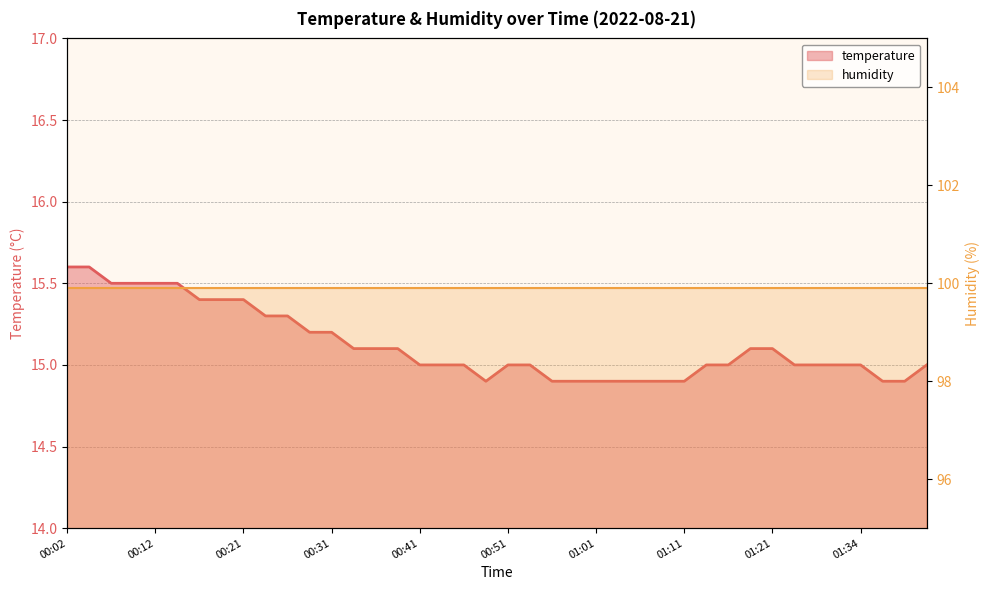

Rank the categories by value from highest to lowest.

00:02, 00:04, 00:07, 00:09, 00:12, 00:14, 00:17, 00:19, 00:21, 00:24, 00:26, 00:29, 00:31, 00:34, 00:36, 00:39, 01:18, 01:21, 00:41, 00:43, 00:46, 00:51, 00:53, 01:13, 01:16, 01:23, 01:26, 01:31, 01:34, 01:41, 00:48, 00:56, 00:58, 01:01, 01:03, 01:06, 01:08, 01:11, 01:36, 01:39